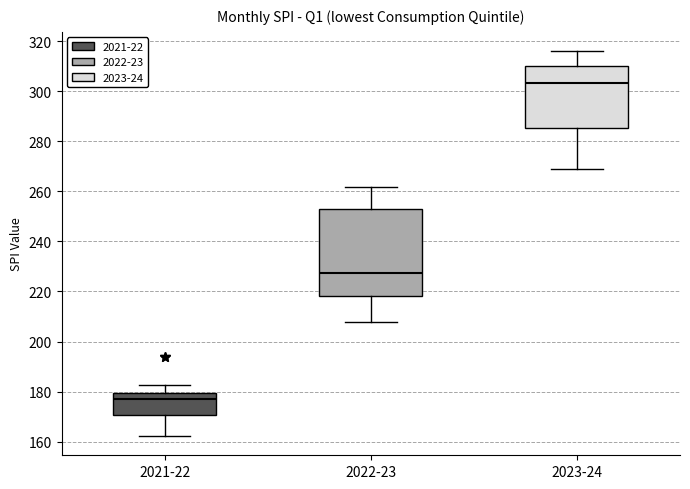

Reading left to right, transcribe this box plot: for each box, give where its median line is, the range the box spans, and where its two whiskers end, as read against the y-axis. The values are not printed on the chart, so give them approximately, as read against the axis.

2021-22: median 178, box 170 to 180, whiskers 162 to 182
2022-23: median 228, box 218 to 252, whiskers 208 to 262
2023-24: median 304, box 286 to 310, whiskers 268 to 316